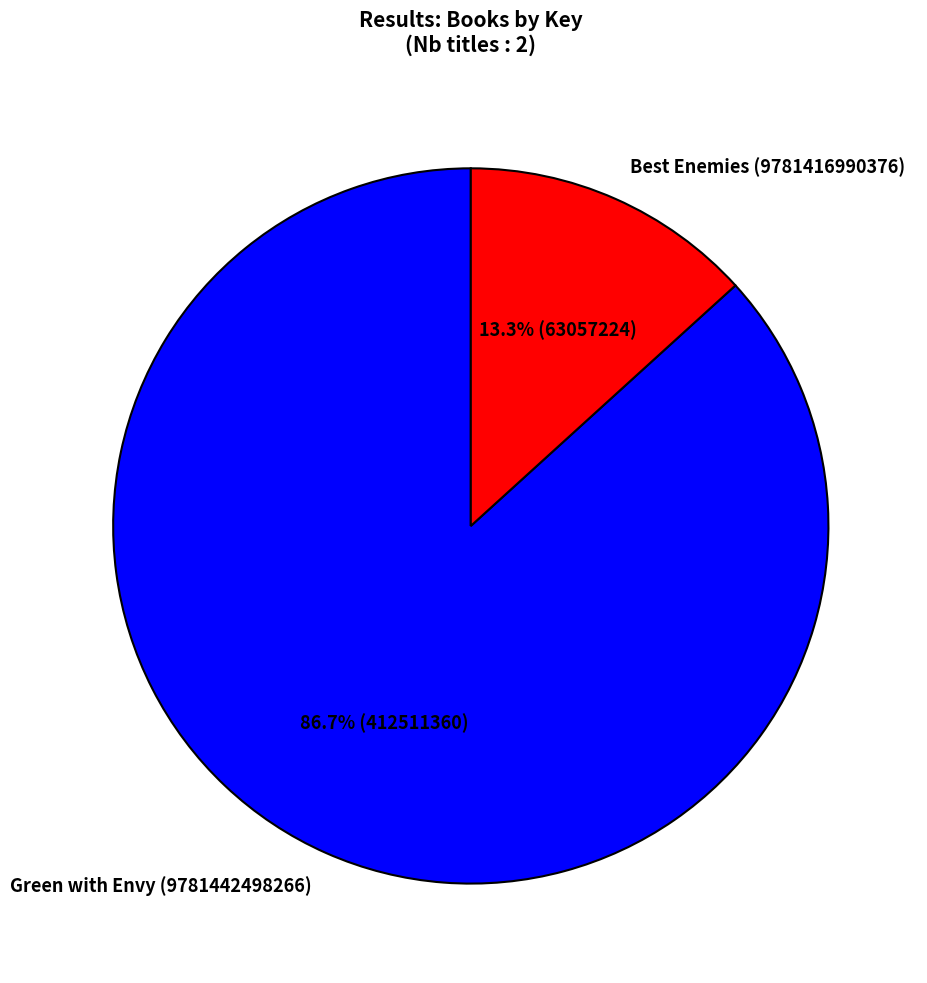

To the nearest percent, what portion does Green with Envy (9781442498266) represent?

87%